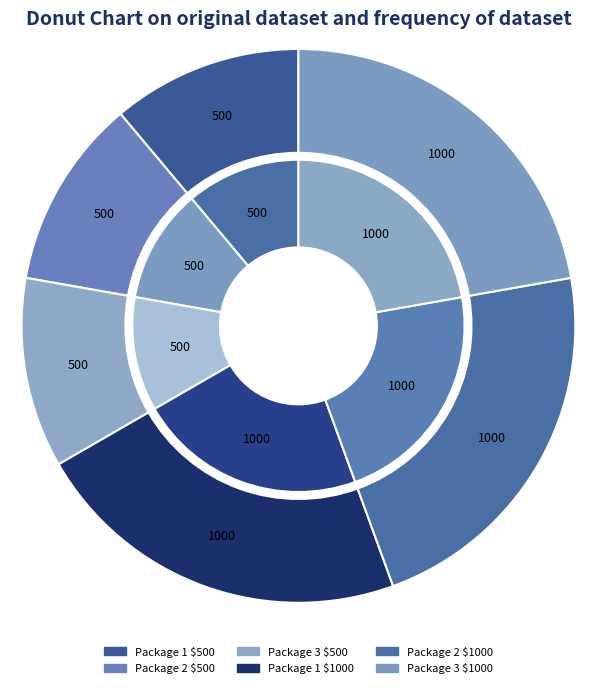

What is the ratio of the value at Package 2 $500 to the value at Package 3 $500?

1.0